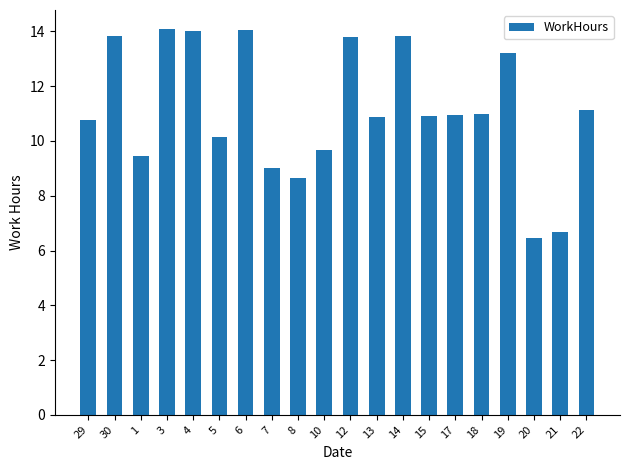

What is the change in value from 29 to 21?

-4.1